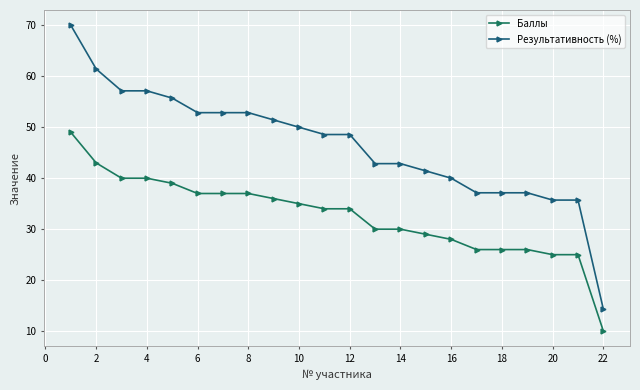

How many distinct data groups are displayed?

2